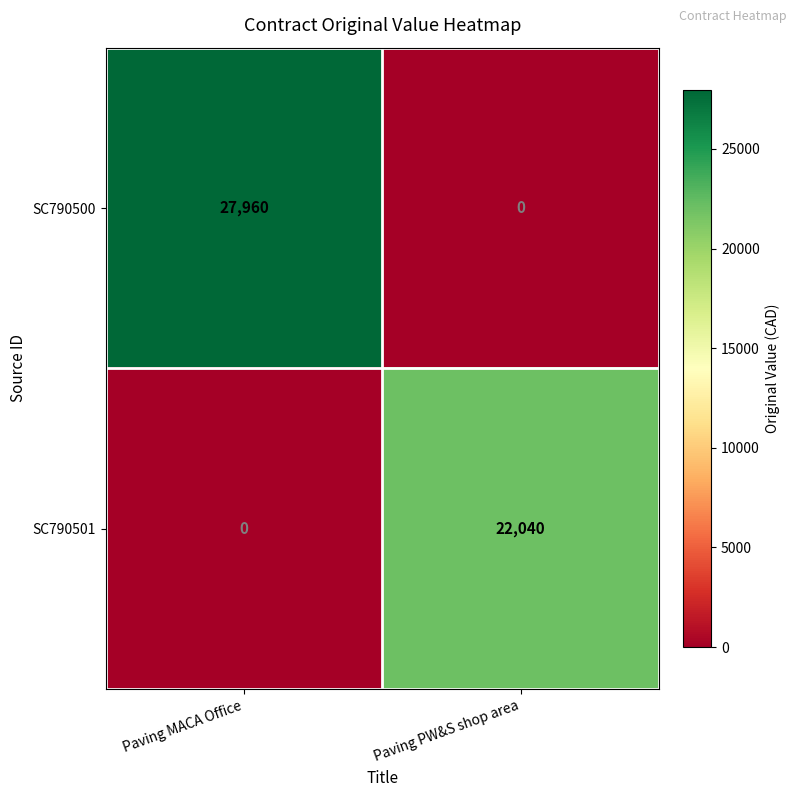

The value of SC790500 at Paving PW&S shop area is 0. True or false?

True